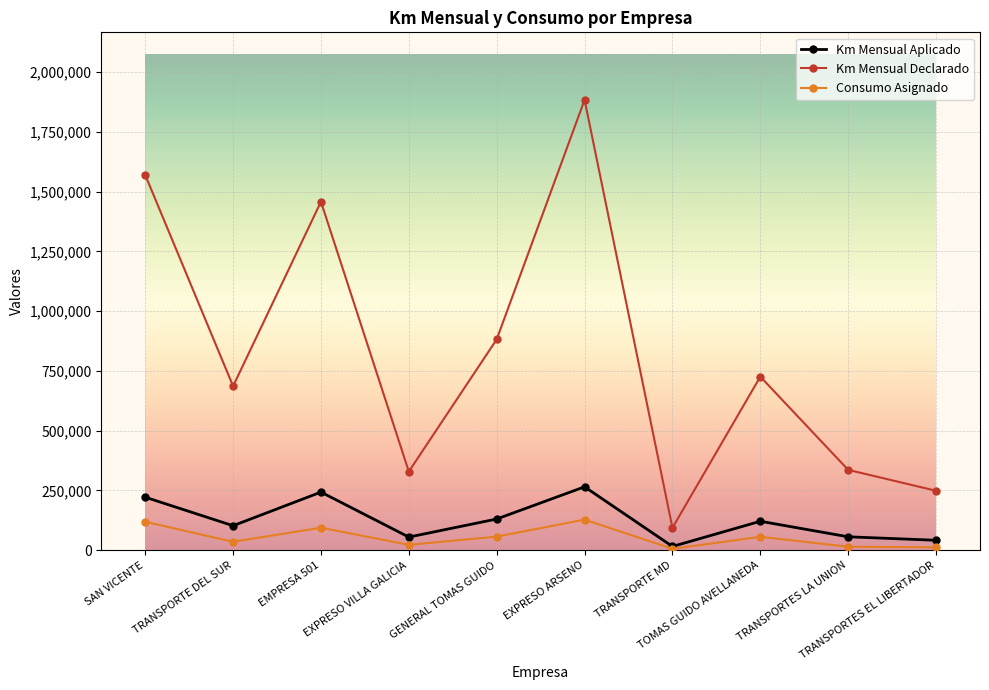

At which category is the sum across all series the highest?

EXPRESO ARSENO